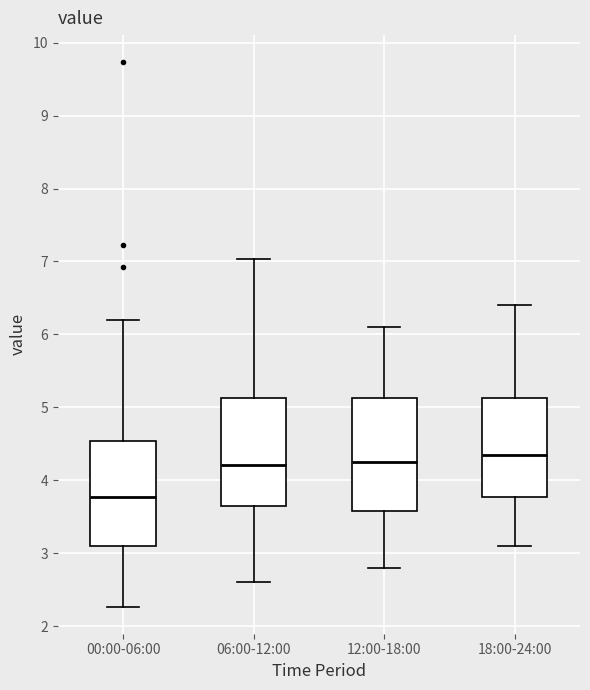

Which box has the lowest median line?

00:00-06:00